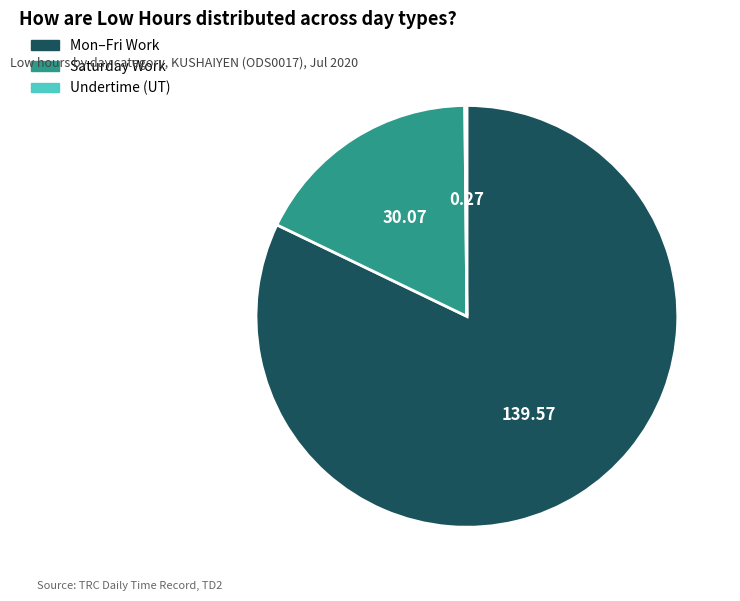

Is there a majority slice in this chart?

Yes